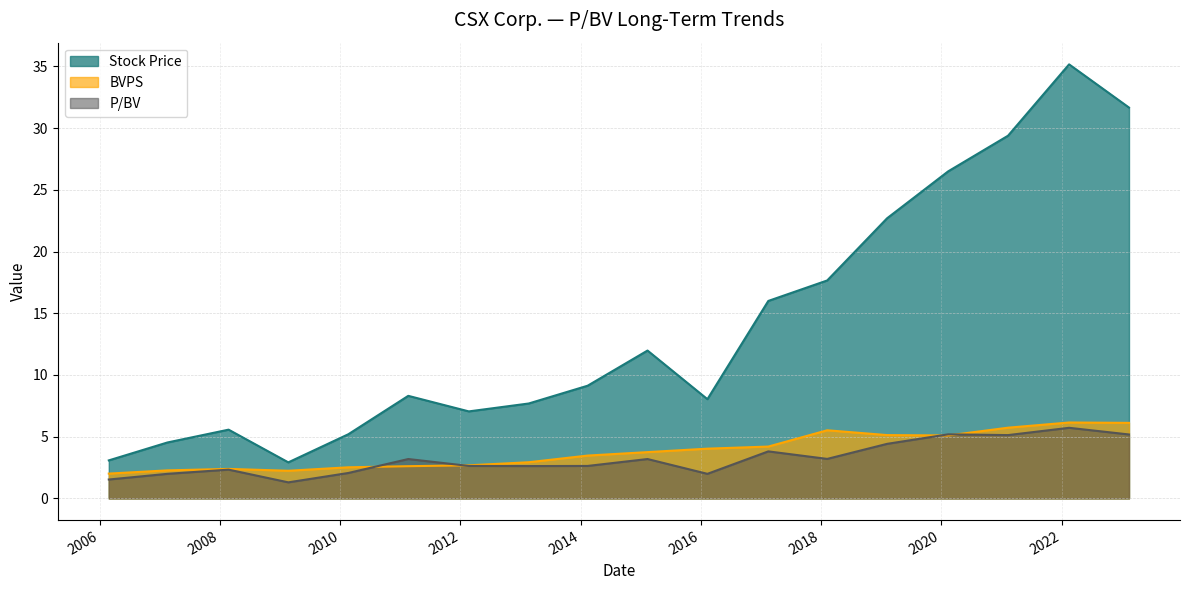

Where does the BVPS series first go above 3?

2014-02-12